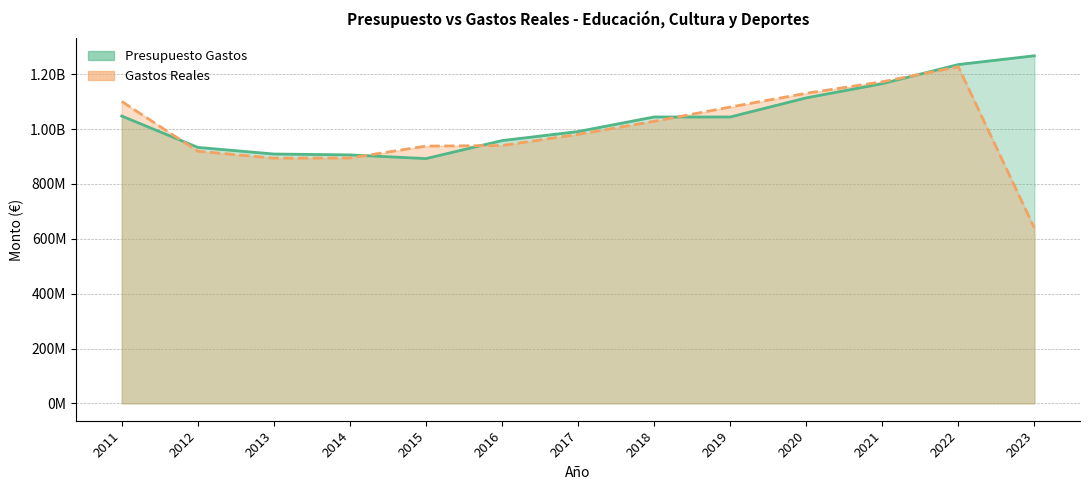

Rank the series at 2015 from lowest to highest value.

Presupuesto Gastos, Gastos Reales